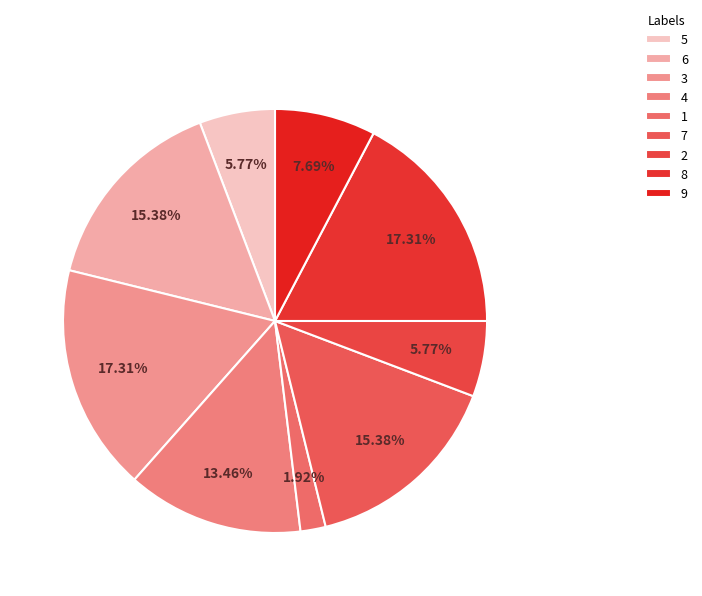

The 1 slice represents 16% of the pie. True or false?

False